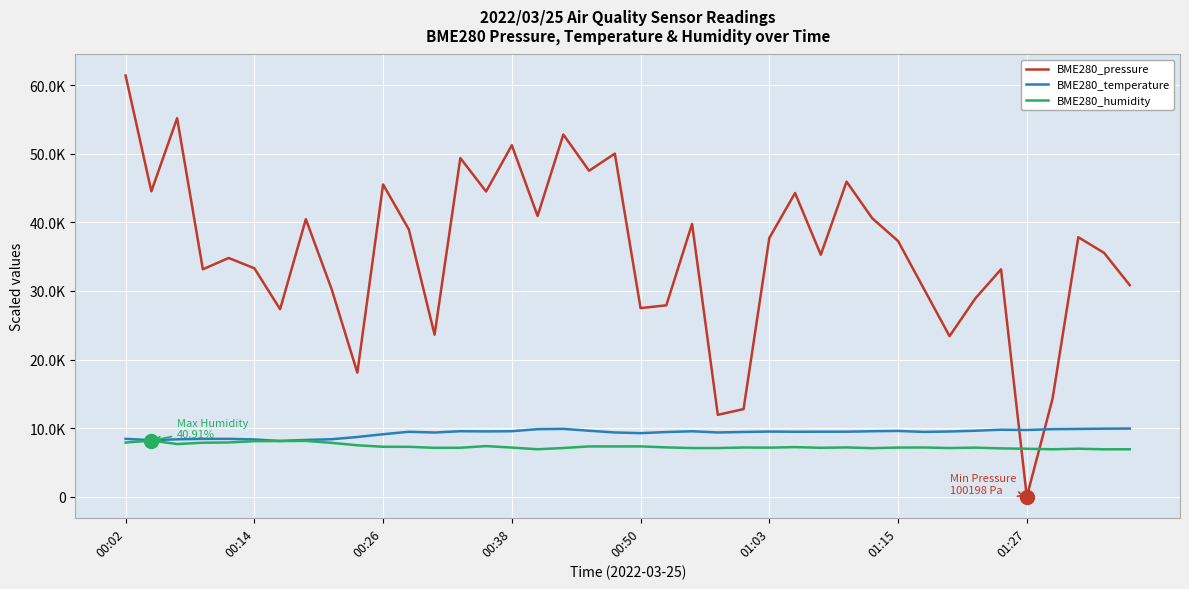

Is this an area chart (filled region under the line)?

No